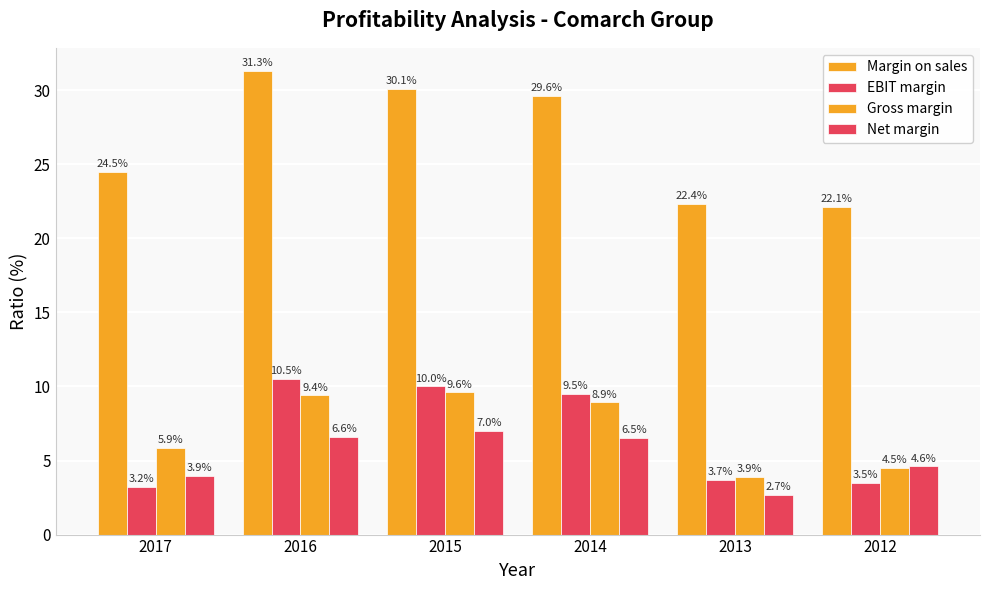

What is the maximum value shown in the chart?

31.3